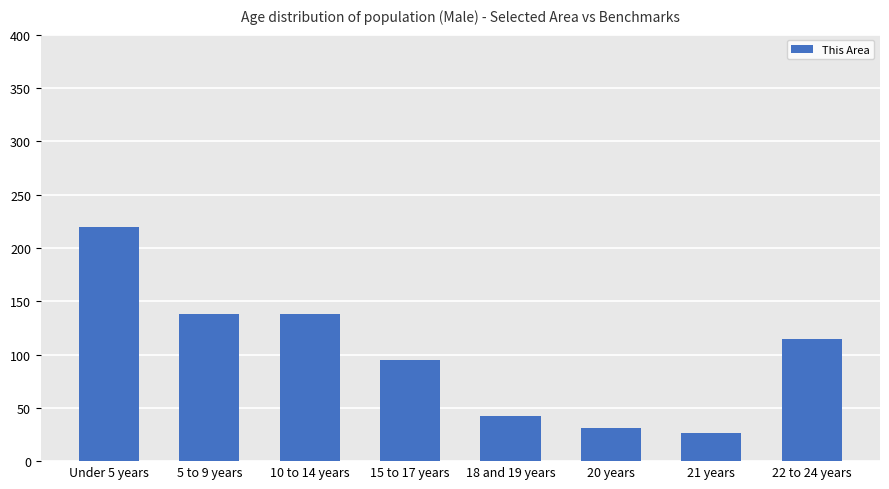

Is it true that the value at 21 years is 13?

False